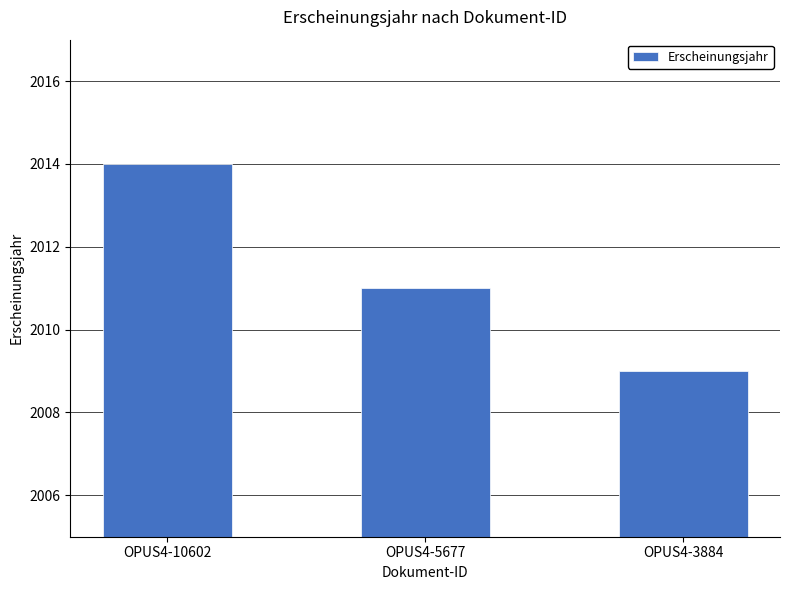

Reading left to right, list all the values displayed in this chart.

2014	2011	2009